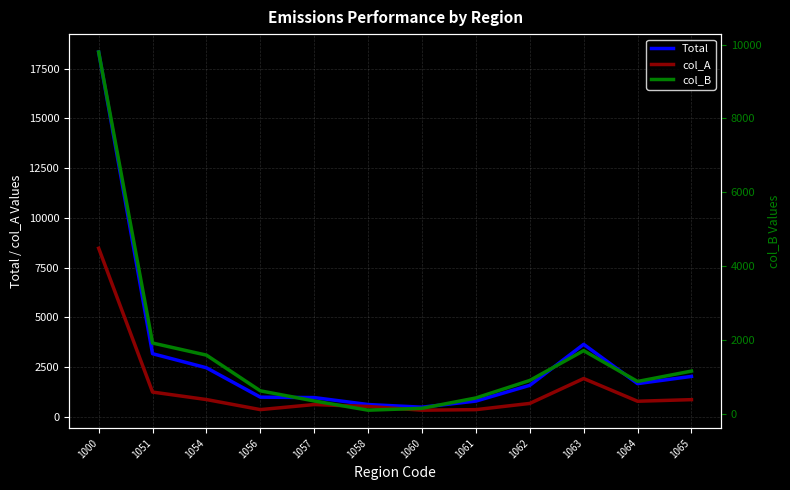

In Total, how many points are higher than both neighbors (excluding endpoints)?

1